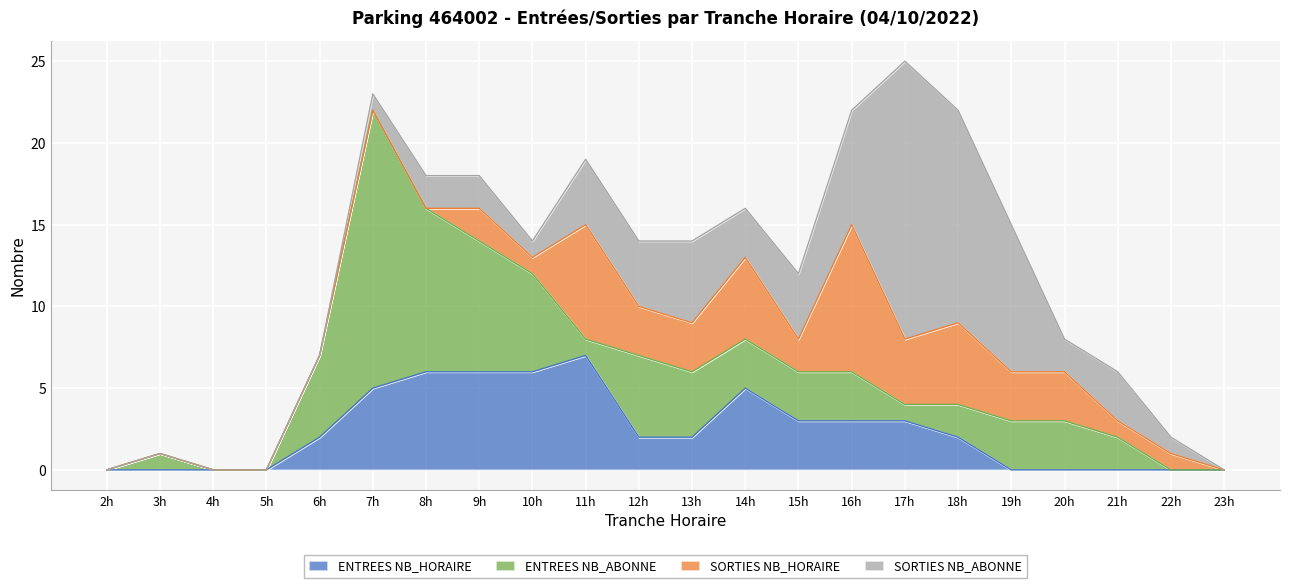

Where is the first local minimum for ENTREES NB_ABONNE?

11